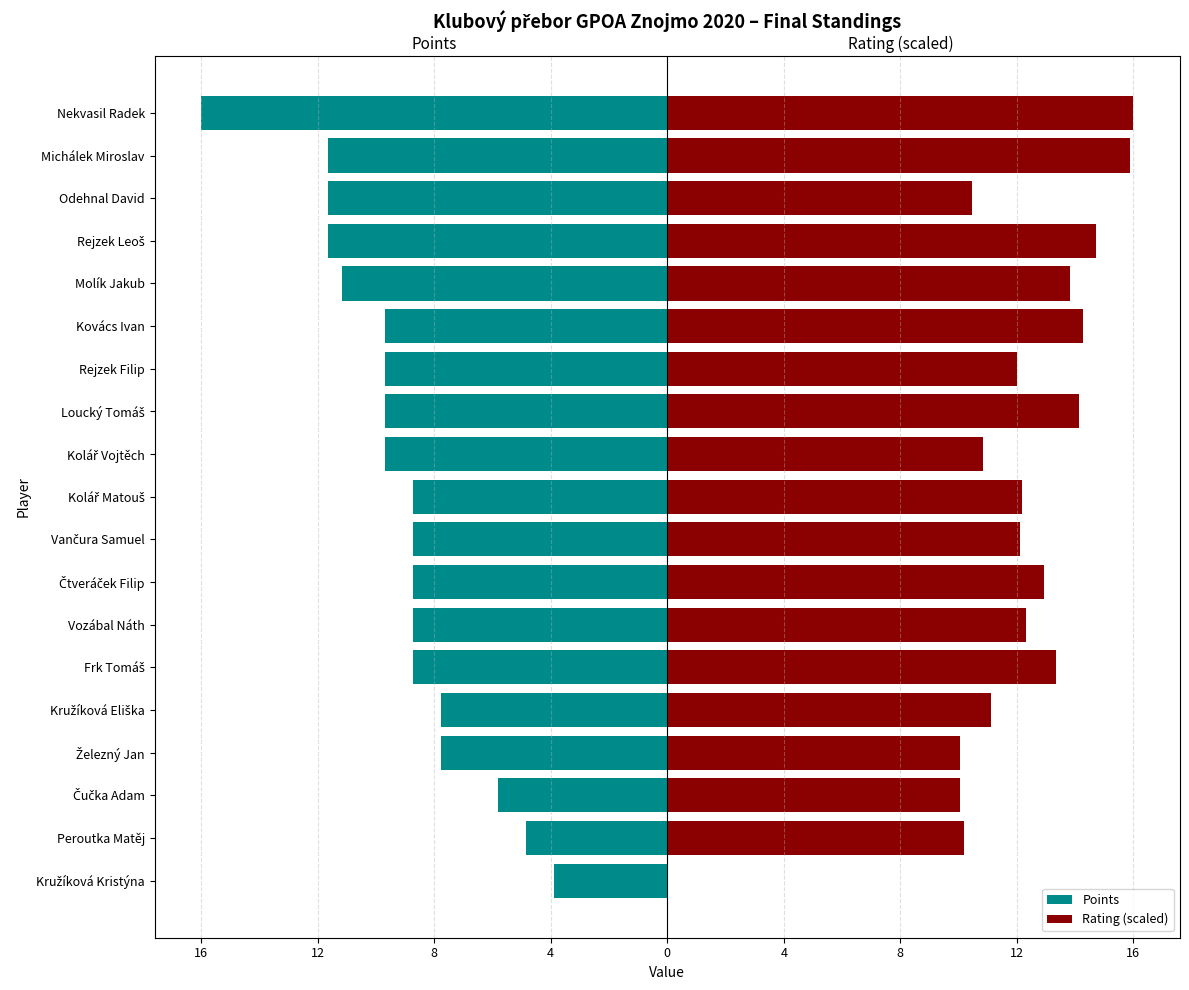

Rank the series by their average value, from lowest to highest.

Points, Rating (scaled)